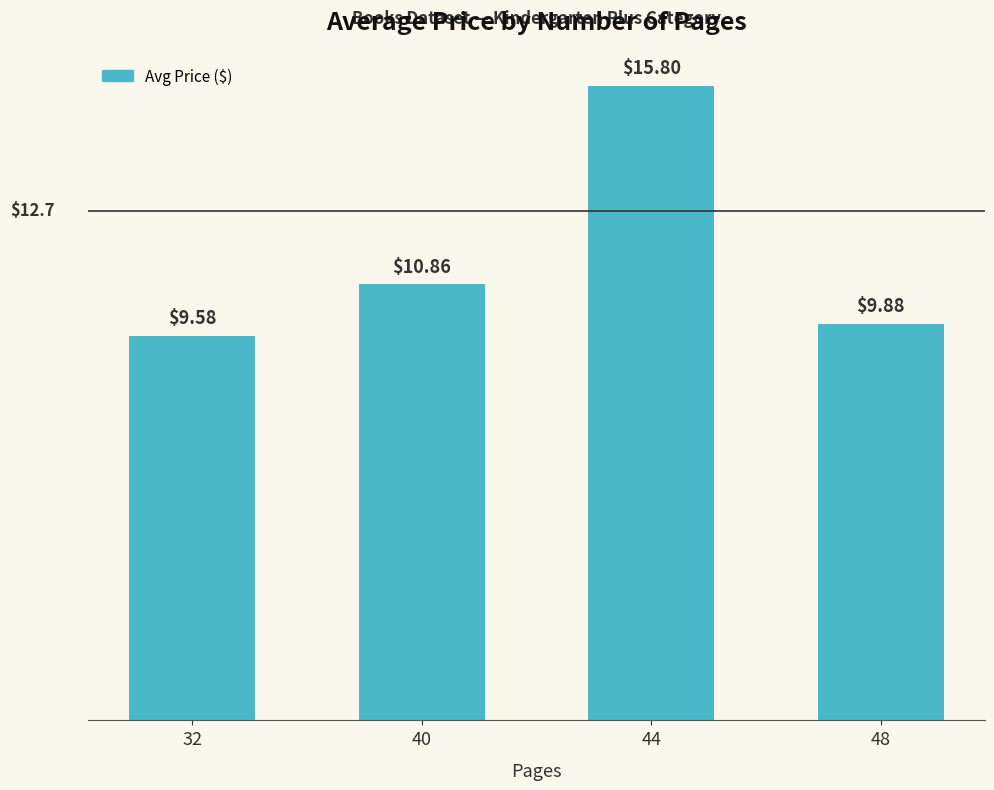

What is the change in value from 40 to 48?

-1.0